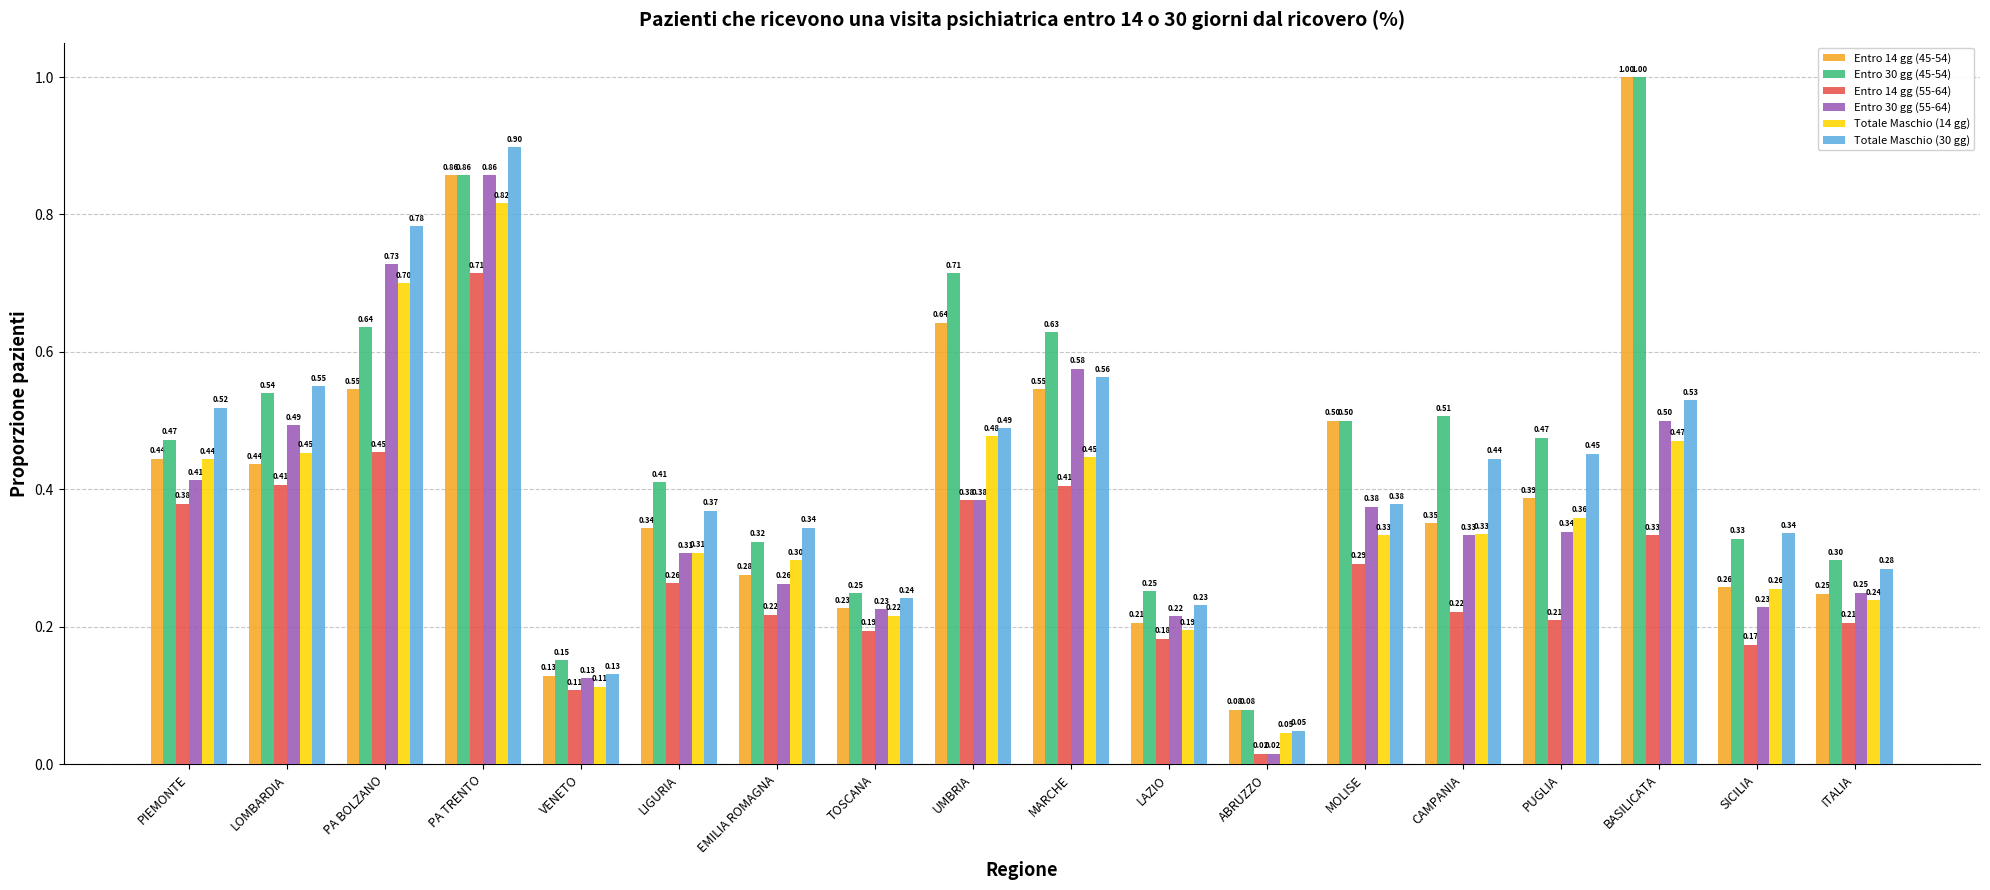

Which category has the highest value in the Entro 30 gg (45-54) series?

BASILICATA